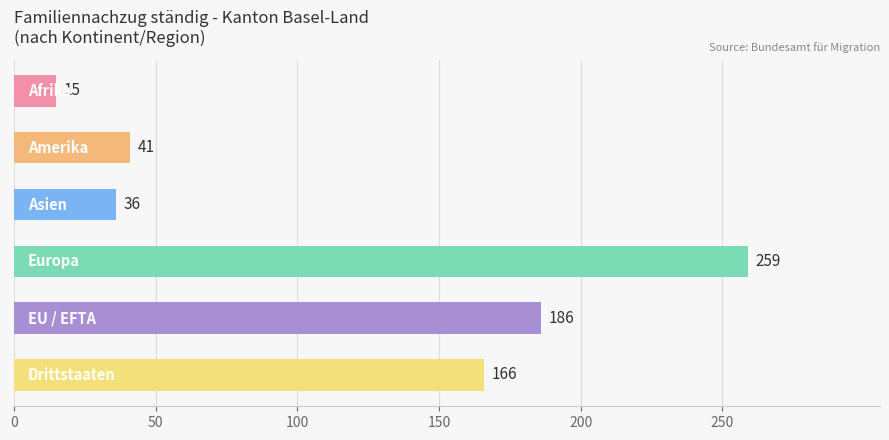

Reading bottom to top, what are all the values shown in this chart?

166	186	259	36	41	15